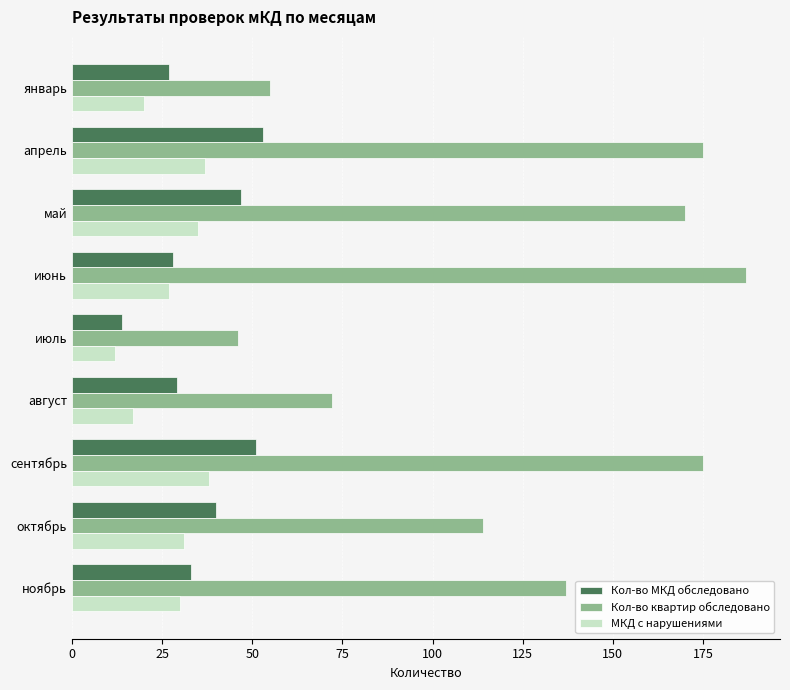

Is it true that Кол-во квартир обследовано equals 96 at ноябрь?

False